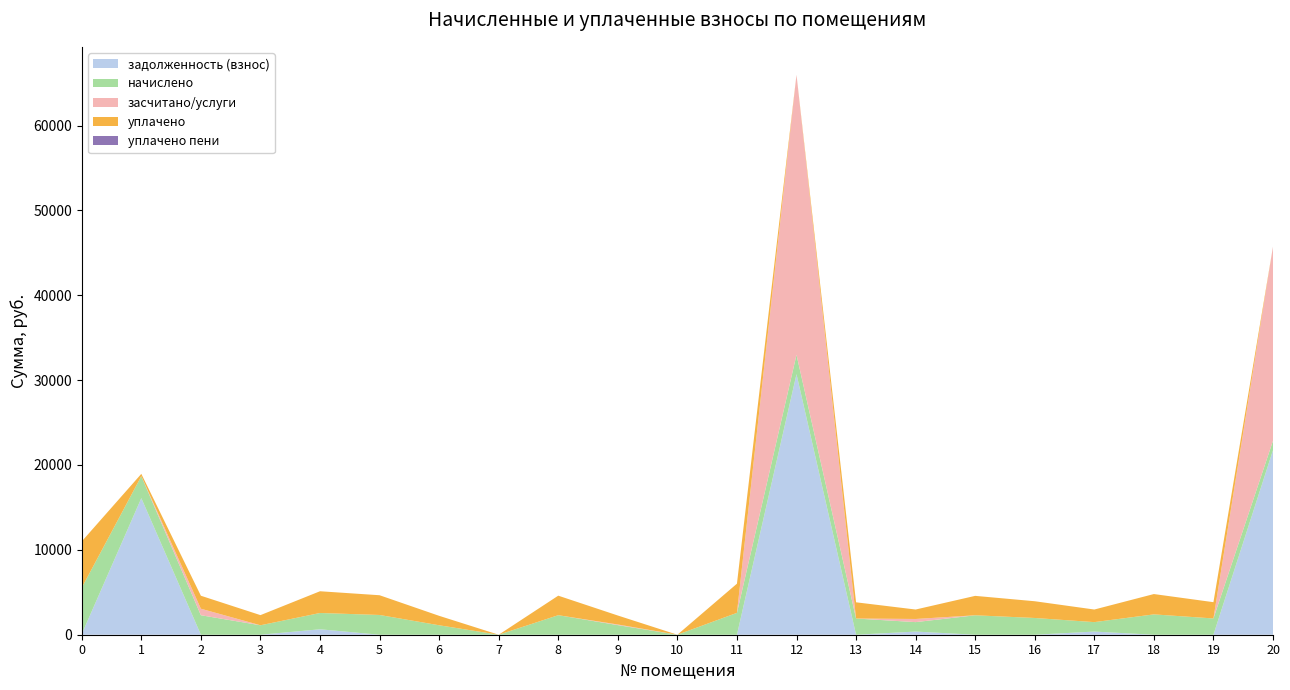

Reading left to right, what are all the values shown in this chart?

задолженность (взнос): 0=76.9	1=16093.2	2=0.0	3=0.0	4=640.3	5=0.0	6=0.0	7=0.0	8=0.0	9=0.0	10=0.0	11=0.0	12=30704.9	13=0.0	14=371.2	15=0.0	16=0.0	17=371.2	18=0.0	19=0.0	20=21747.4
начислено: 0=5460.4	1=2588.3	2=2297.0	3=1113.5	4=1920.9	5=2326.5	6=1113.5	7=0.0	8=2300.7	9=1131.9	10=0.0	11=2577.2	12=2282.2	13=1909.9	14=1113.5	15=2289.6	16=1972.6	17=1113.5	18=2396.6	19=1917.2	20=1113.5
засчитано/услуги: 0=0.0	1=0.0	2=765.7	3=0.0	4=0.0	5=0.0	6=0.0	7=0.0	8=0.0	9=73.3	10=0.0	11=0.0	12=32987.1	13=0.0	14=371.2	15=0.0	16=0.0	17=0.0	18=0.0	19=0.0	20=22860.9
уплачено: 0=5460.4	1=274.2	2=1531.2	3=1195.3	4=2561.2	5=2326.5	6=1113.5	7=0.0	8=2300.7	9=1058.6	10=0.0	11=3436.3	12=0.0	13=1909.9	14=1113.5	15=2289.6	16=1972.6	17=1484.6	18=2396.6	19=1917.2	20=0.0
уплачено пени: 0=0.0	1=0.0	2=0.0	3=0.0	4=0.0	5=0.0	6=0.0	7=0.0	8=0.0	9=0.0	10=0.0	11=0.0	12=0.0	13=0.0	14=0.0	15=0.0	16=0.0	17=0.0	18=0.0	19=0.0	20=0.0